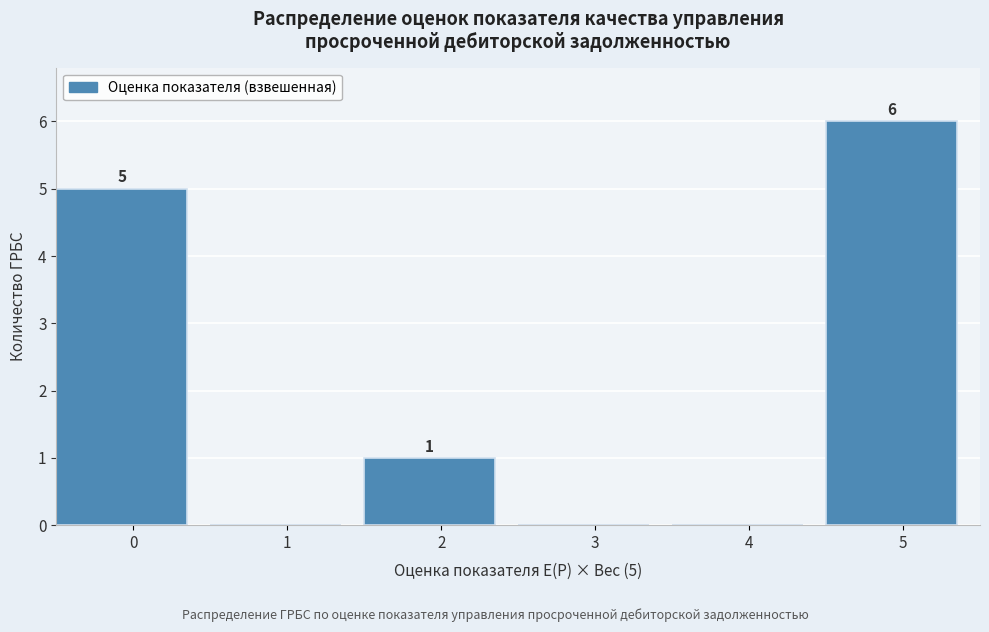

Over which range of the x-axis is the bar tallest?

4.5 to 5.5